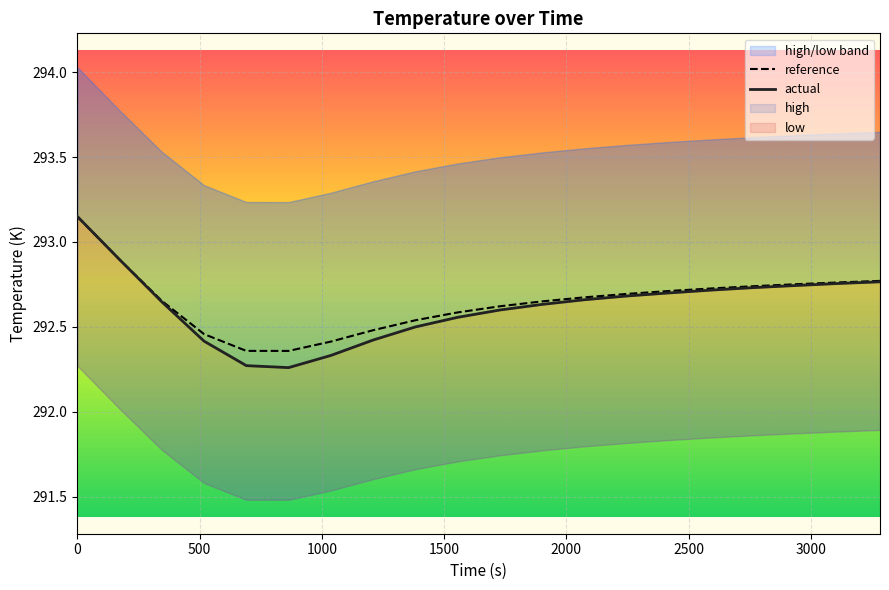

How many intersections are there between reference and actual?

1